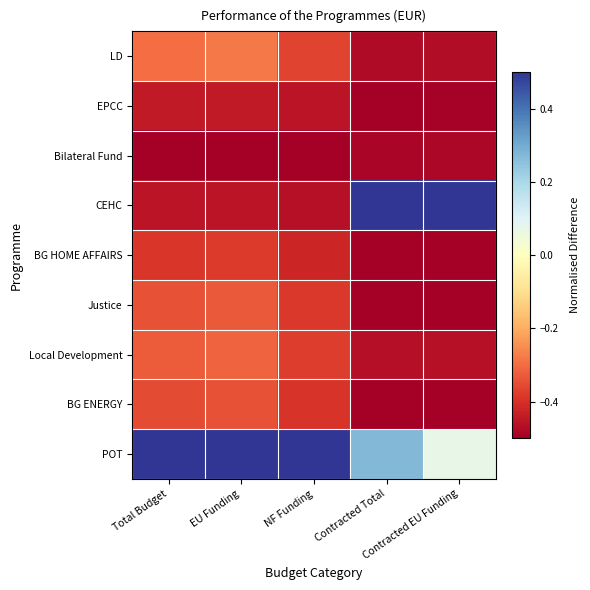

Between NF Funding and Total Budget, which is larger?

Total Budget